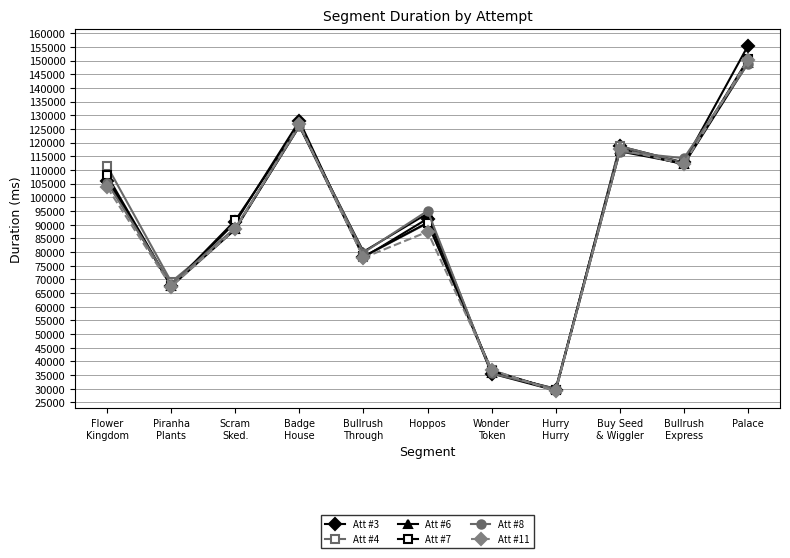

What is the greatest value displayed?

155421